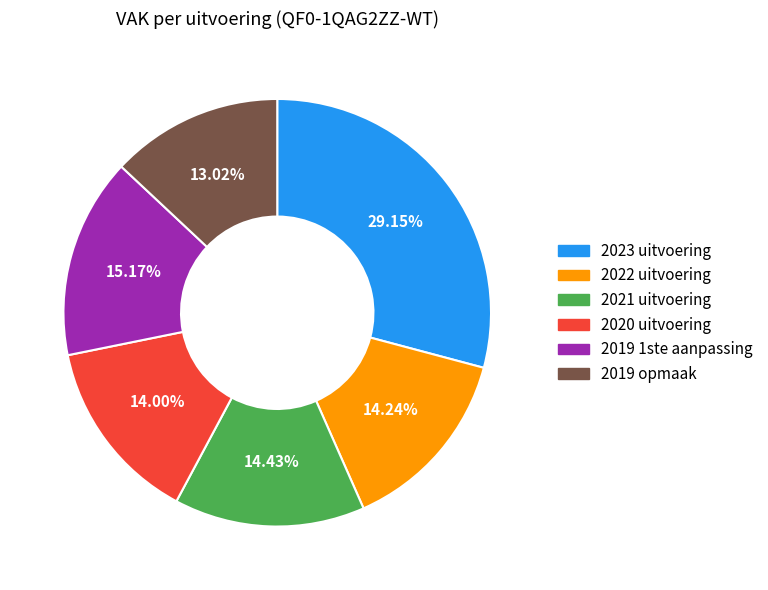

To the nearest percent, what percentage of the pie is 2023 uitvoering?

29%